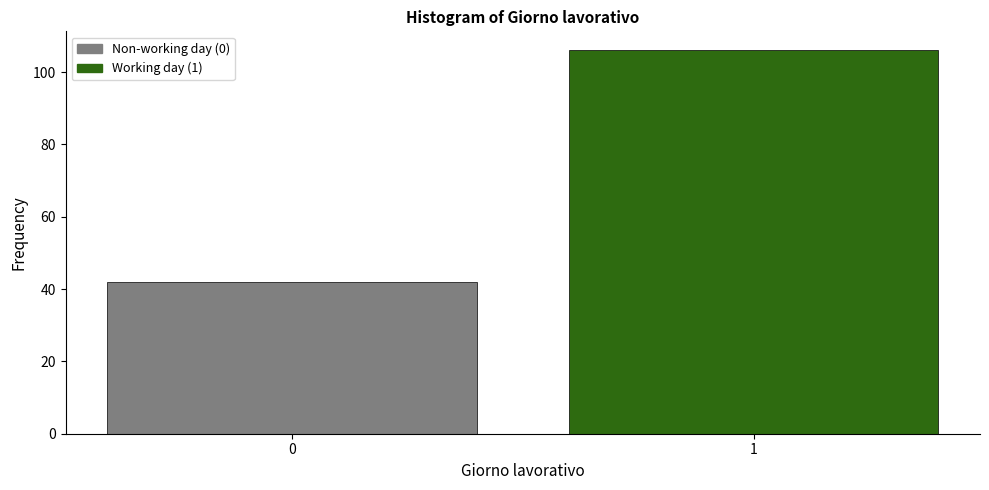

Reading left to right, list all the values displayed in this chart.

42	106